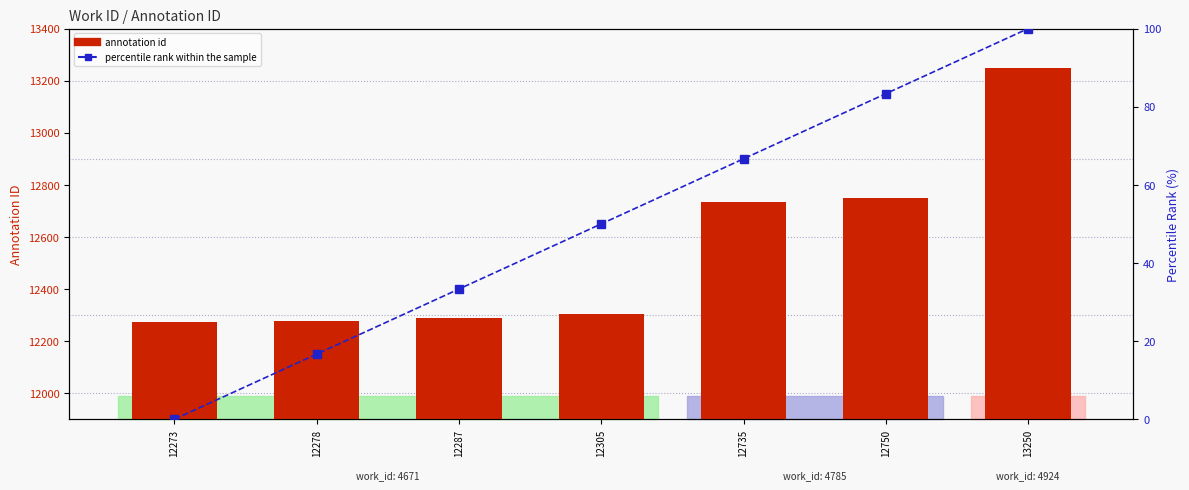

At how many categories does at least one series exceed 10980?

7